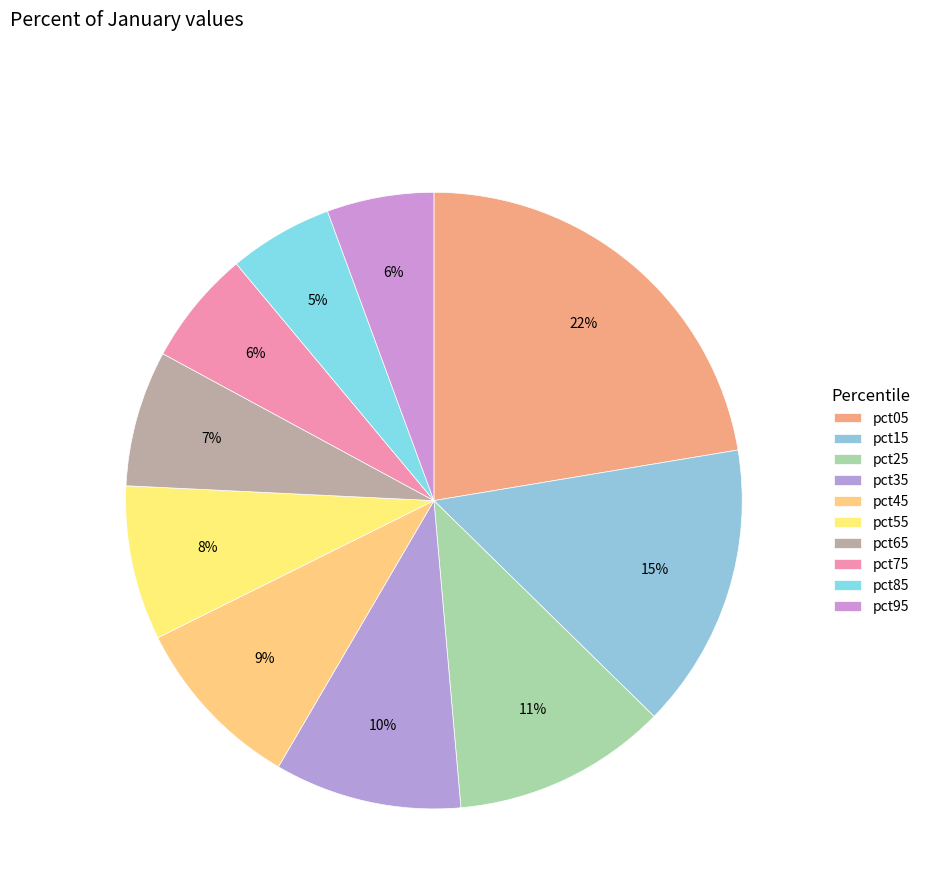

How many slices are in this pie chart?

10